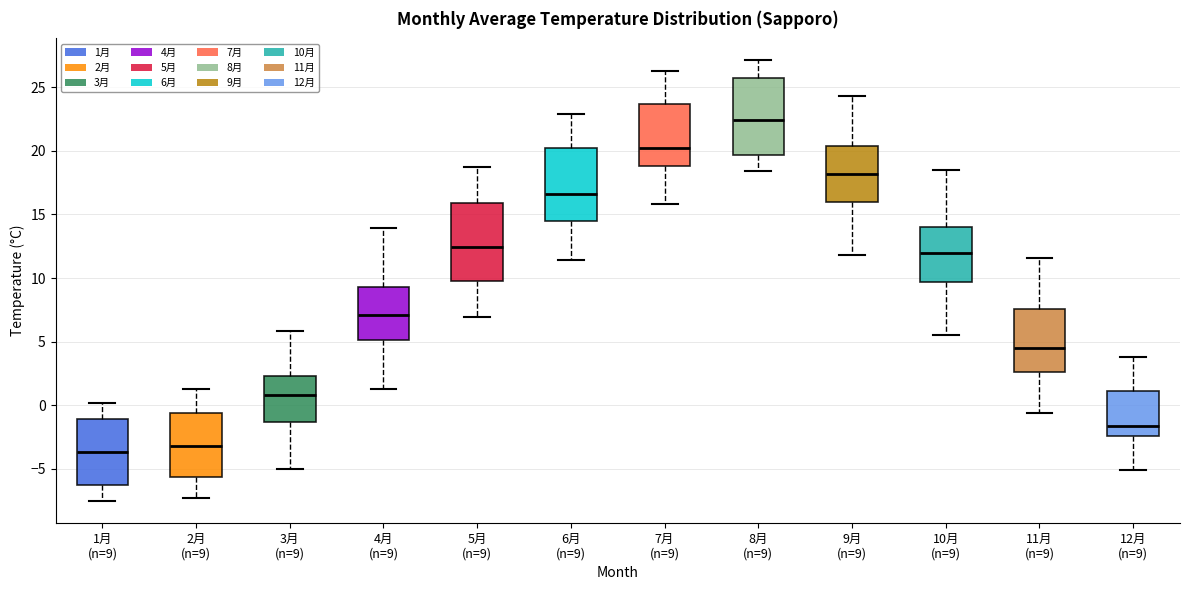

Reading left to right, read every box against the y-axis: the position of its median line, the range the box covers, and the ends of its whiskers. The values are not printed on the chart, so give them approximately, as read against the axis.

1月 (n=9): median -3.5, box -6.5 to -1.0, whiskers -7.5 to 0.0
2月 (n=9): median -3.0, box -5.5 to -0.5, whiskers -7.5 to 1.5
3月 (n=9): median 1.0, box -1.5 to 2.5, whiskers -5.0 to 6.0
4月 (n=9): median 7.0, box 5.0 to 9.5, whiskers 1.5 to 14.0
5月 (n=9): median 12.5, box 10.0 to 16.0, whiskers 7.0 to 18.5
6月 (n=9): median 16.5, box 14.5 to 20.0, whiskers 11.5 to 23.0
7月 (n=9): median 20.0, box 19.0 to 23.5, whiskers 16.0 to 26.5
8月 (n=9): median 22.5, box 19.5 to 25.5, whiskers 18.5 to 27.0
9月 (n=9): median 18.0, box 16.0 to 20.5, whiskers 12.0 to 24.5
10月 (n=9): median 12.0, box 9.5 to 14.0, whiskers 5.5 to 18.5
11月 (n=9): median 4.5, box 2.5 to 7.5, whiskers -0.5 to 11.5
12月 (n=9): median -1.5, box -2.5 to 1.0, whiskers -5.0 to 4.0